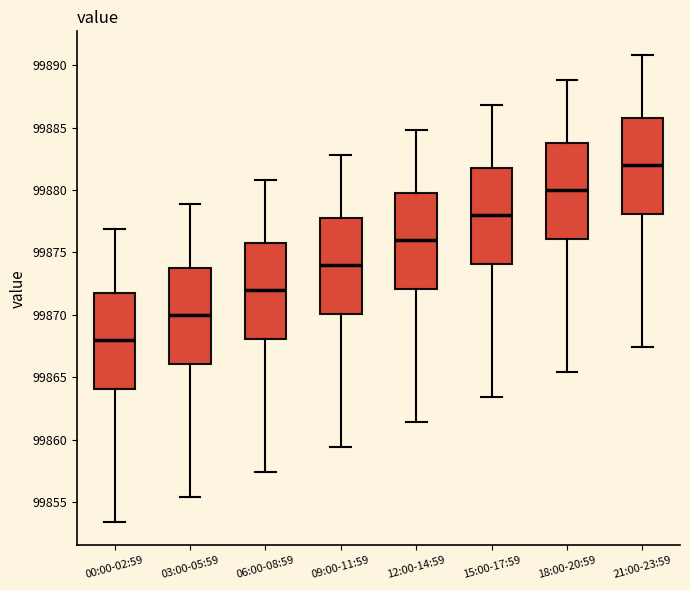

Reading left to right, transcribe this box plot: for each box, give where its median line is, the range the box spans, and where its two whiskers end, as read against the y-axis. The values are not printed on the chart, so give them approximately, as read against the axis.

00:00-02:59: median 99868.0, box 99864.0 to 99872.0, whiskers 99853.5 to 99877.0
03:00-05:59: median 99870.0, box 99866.0 to 99874.0, whiskers 99855.5 to 99879.0
06:00-08:59: median 99872.0, box 99868.0 to 99876.0, whiskers 99857.5 to 99881.0
09:00-11:59: median 99874.0, box 99870.0 to 99878.0, whiskers 99859.5 to 99883.0
12:00-14:59: median 99876.0, box 99872.0 to 99880.0, whiskers 99861.5 to 99885.0
15:00-17:59: median 99878.0, box 99874.0 to 99882.0, whiskers 99863.5 to 99887.0
18:00-20:59: median 99880.0, box 99876.0 to 99884.0, whiskers 99865.5 to 99889.0
21:00-23:59: median 99882.0, box 99878.0 to 99886.0, whiskers 99867.5 to 99891.0